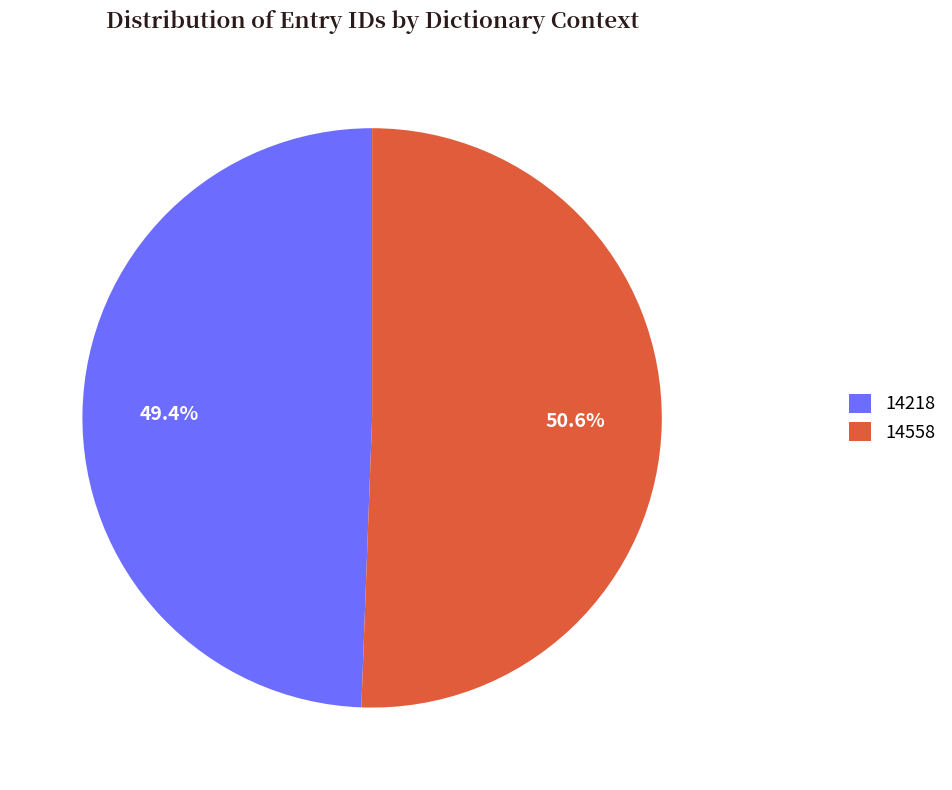

What is the majority slice?

14558